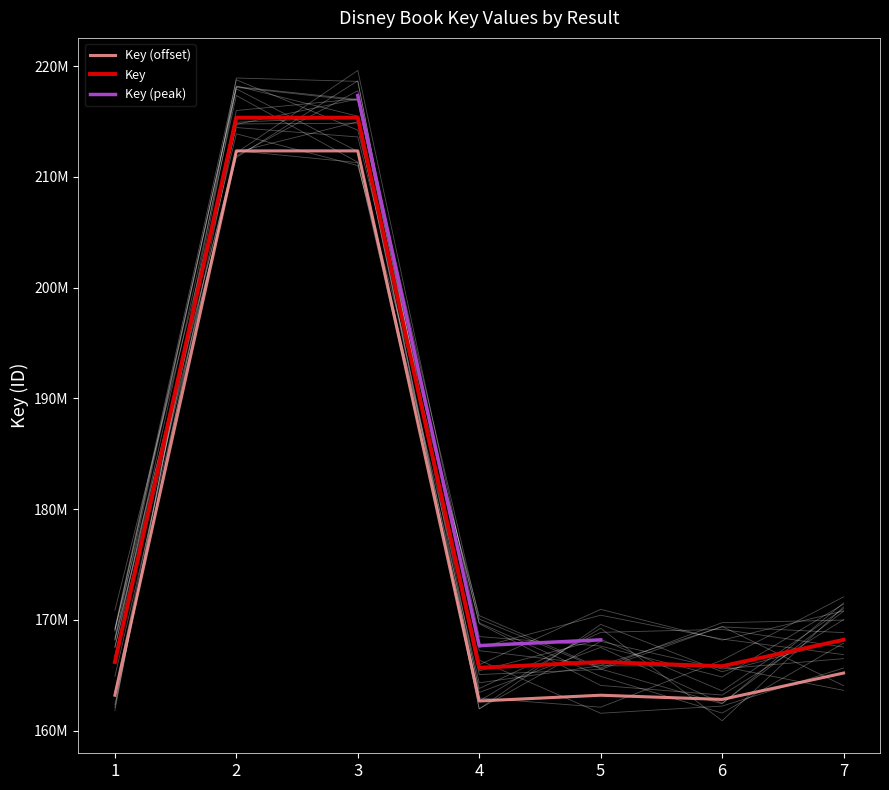

Which series changed the most between 2 and 6?

Key (offset)